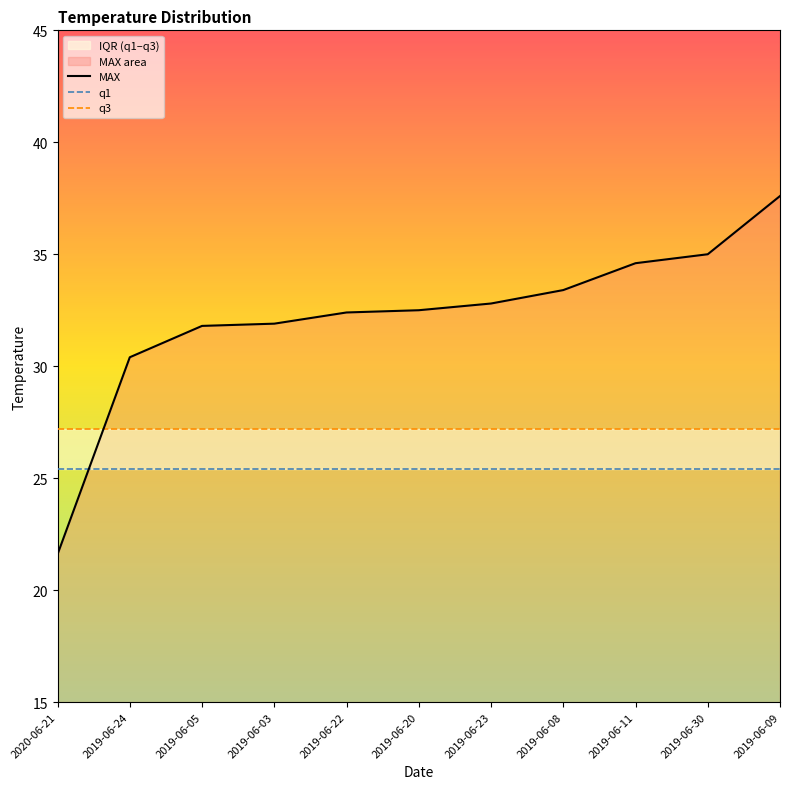

Reading right to left, list all the values displayed in this chart.

MAX: 2019-06-09=37.6	2019-06-30=35.0	2019-06-11=34.6	2019-06-08=33.4	2019-06-23=32.8	2019-06-20=32.5	2019-06-22=32.4	2019-06-03=31.9	2019-06-05=31.8	2019-06-24=30.4	2020-06-21=21.6
q1: 2019-06-09=25.4	2019-06-30=25.4	2019-06-11=25.4	2019-06-08=25.4	2019-06-23=25.4	2019-06-20=25.4	2019-06-22=25.4	2019-06-03=25.4	2019-06-05=25.4	2019-06-24=25.4	2020-06-21=25.4
q3: 2019-06-09=27.2	2019-06-30=27.2	2019-06-11=27.2	2019-06-08=27.2	2019-06-23=27.2	2019-06-20=27.2	2019-06-22=27.2	2019-06-03=27.2	2019-06-05=27.2	2019-06-24=27.2	2020-06-21=27.2